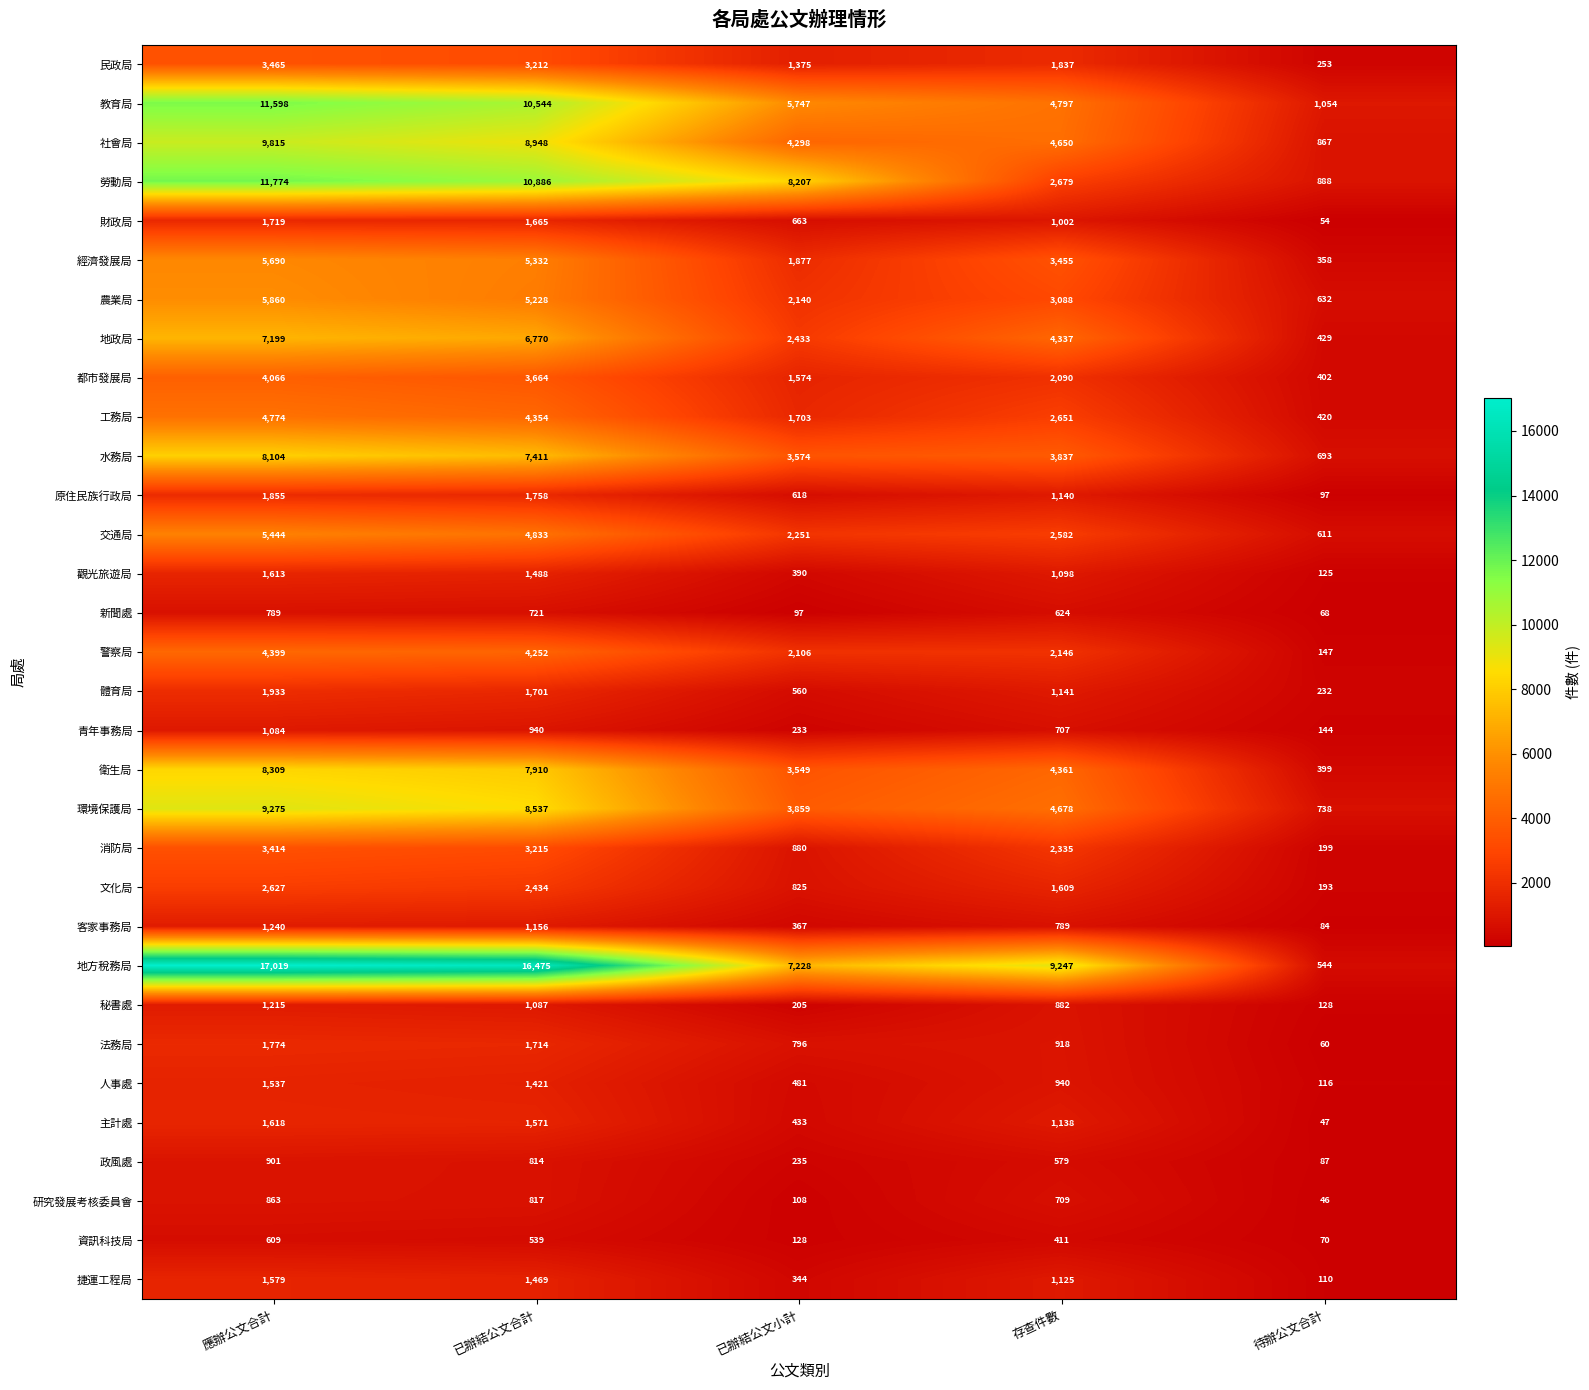

Rank the series at 存查件數 from lowest to highest value.

資訊科技局, 政風處, 新聞處, 青年事務局, 研究發展考核委員會, 客家事務局, 秘書處, 法務局, 人事處, 財政局, 觀光旅遊局, 捷運工程局, 主計處, 原住民族行政局, 體育局, 文化局, 民政局, 都市發展局, 警察局, 消防局, 交通局, 工務局, 勞動局, 農業局, 經濟發展局, 水務局, 地政局, 衛生局, 社會局, 環境保護局, 教育局, 地方稅務局